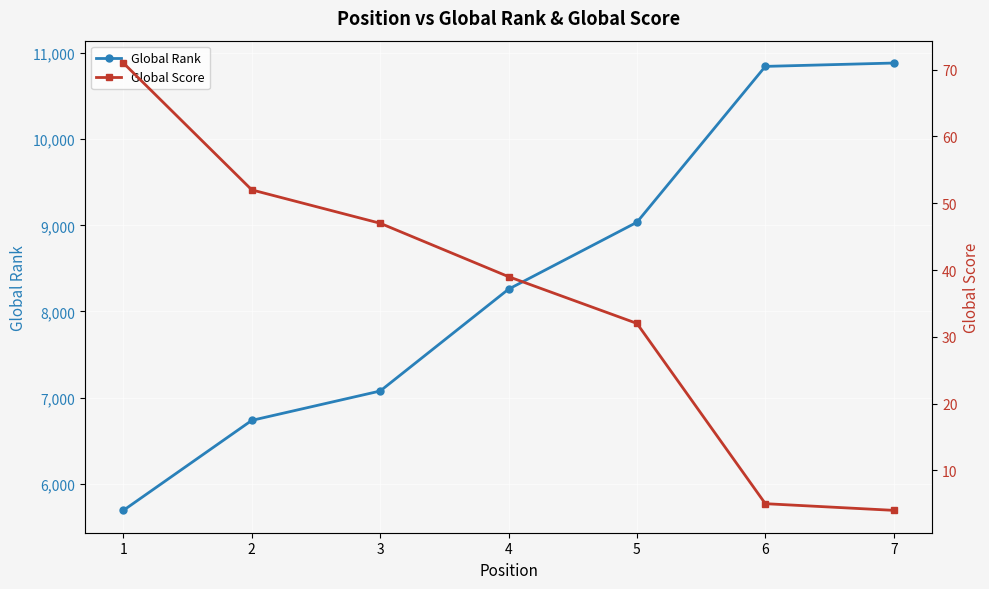

Rank the categories by Global Rank value from lowest to highest.

1, 2, 3, 4, 5, 6, 7